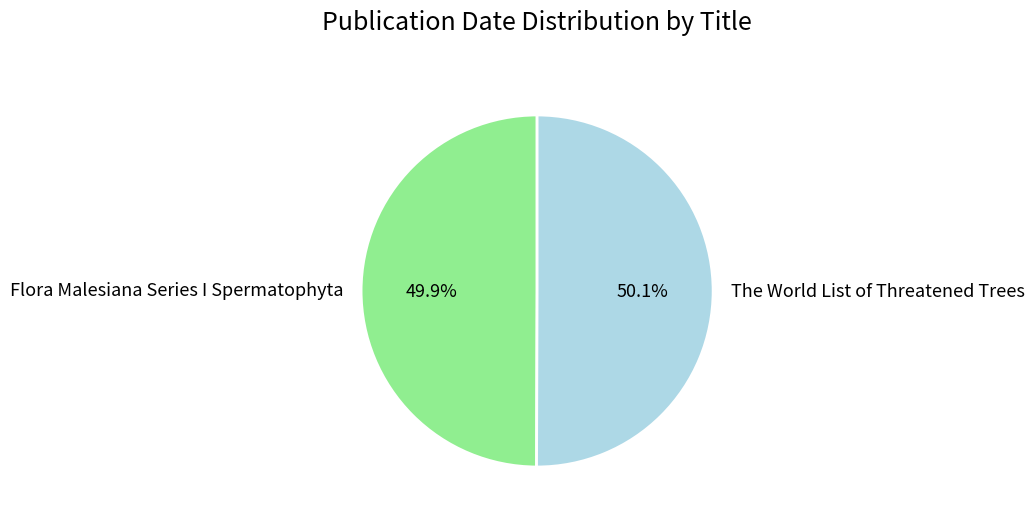

What portion of the pie excludes The World List of Threatened Trees?

49.9%